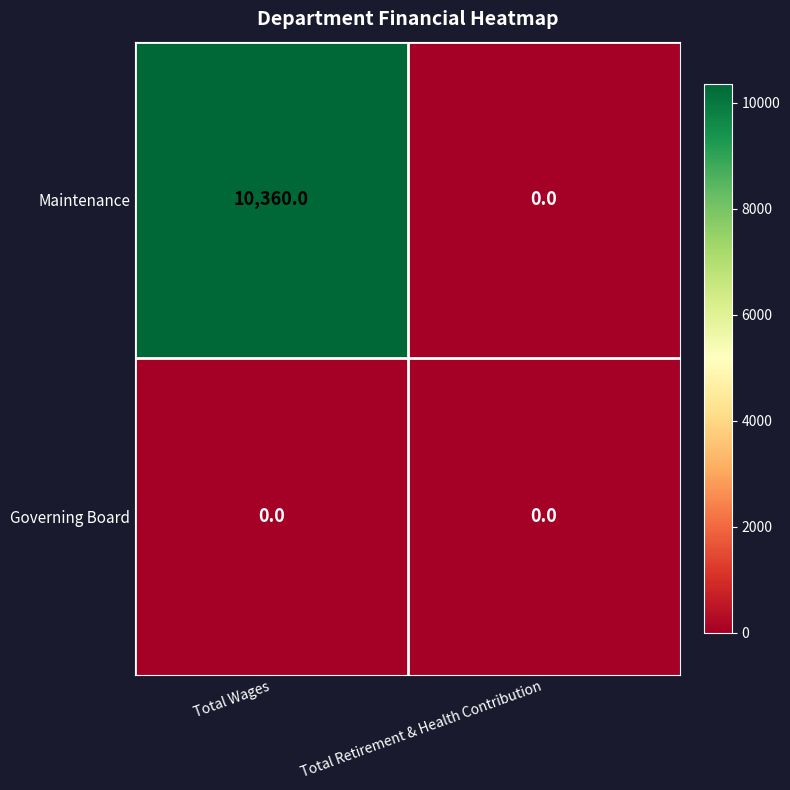

What is the total value across all series at Total Wages?

10360